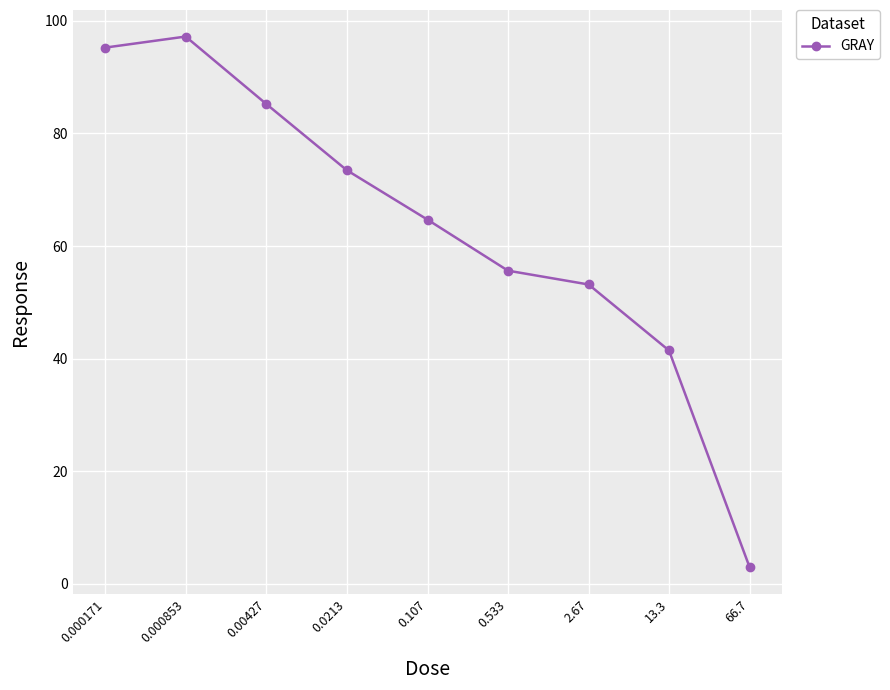

What is the value of the 3rd point from the left?

85.2